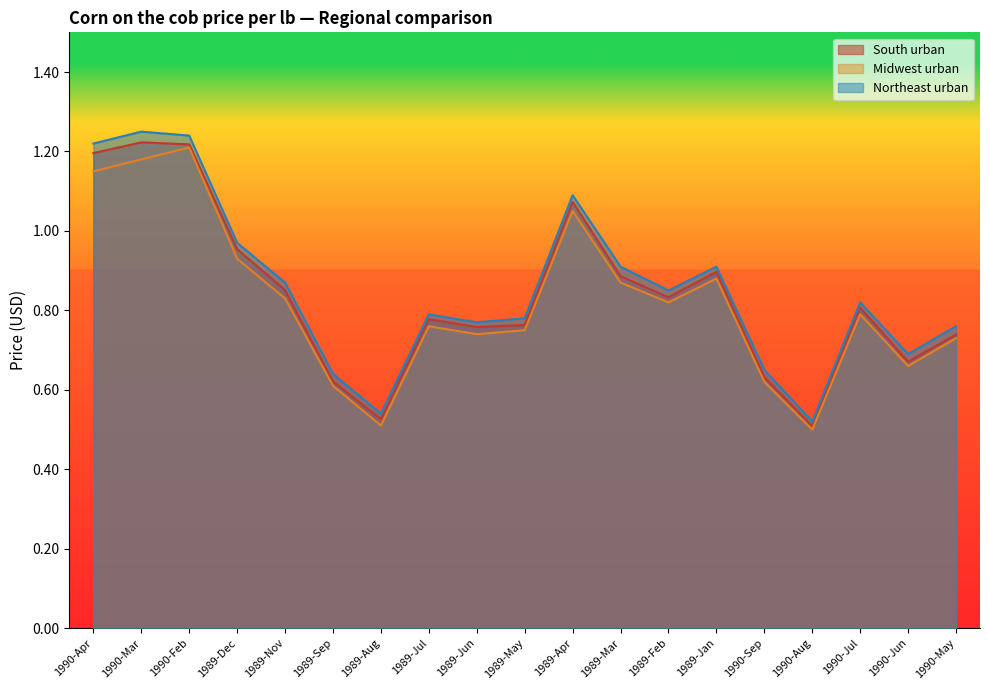

Reading left to right, transcribe all the data shown in this chart.

South urban: 1990-Apr=1.2	1990-Mar=1.2	1990-Feb=1.2	1989-Dec=1.0	1989-Nov=0.9	1989-Sep=0.6	1989-Aug=0.5	1989-Jul=0.8	1989-Jun=0.8	1989-May=0.8	1989-Apr=1.1	1989-Mar=0.9	1989-Feb=0.8	1989-Jan=0.9	1990-Sep=0.6	1990-Aug=0.5	1990-Jul=0.8	1990-Jun=0.7	1990-May=0.7
Midwest urban: 1990-Apr=1.1	1990-Mar=1.2	1990-Feb=1.2	1989-Dec=0.9	1989-Nov=0.8	1989-Sep=0.6	1989-Aug=0.5	1989-Jul=0.8	1989-Jun=0.7	1989-May=0.8	1989-Apr=1.1	1989-Mar=0.9	1989-Feb=0.8	1989-Jan=0.9	1990-Sep=0.6	1990-Aug=0.5	1990-Jul=0.8	1990-Jun=0.7	1990-May=0.7
Northeast urban: 1990-Apr=1.2	1990-Mar=1.2	1990-Feb=1.2	1989-Dec=1.0	1989-Nov=0.9	1989-Sep=0.6	1989-Aug=0.5	1989-Jul=0.8	1989-Jun=0.8	1989-May=0.8	1989-Apr=1.1	1989-Mar=0.9	1989-Feb=0.8	1989-Jan=0.9	1990-Sep=0.7	1990-Aug=0.5	1990-Jul=0.8	1990-Jun=0.7	1990-May=0.8